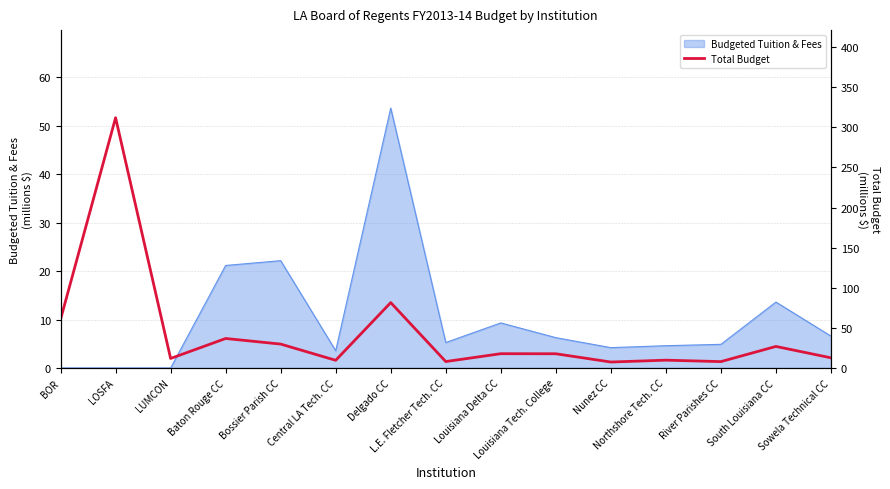

Is it true that the value at BOR is 60.6?

True